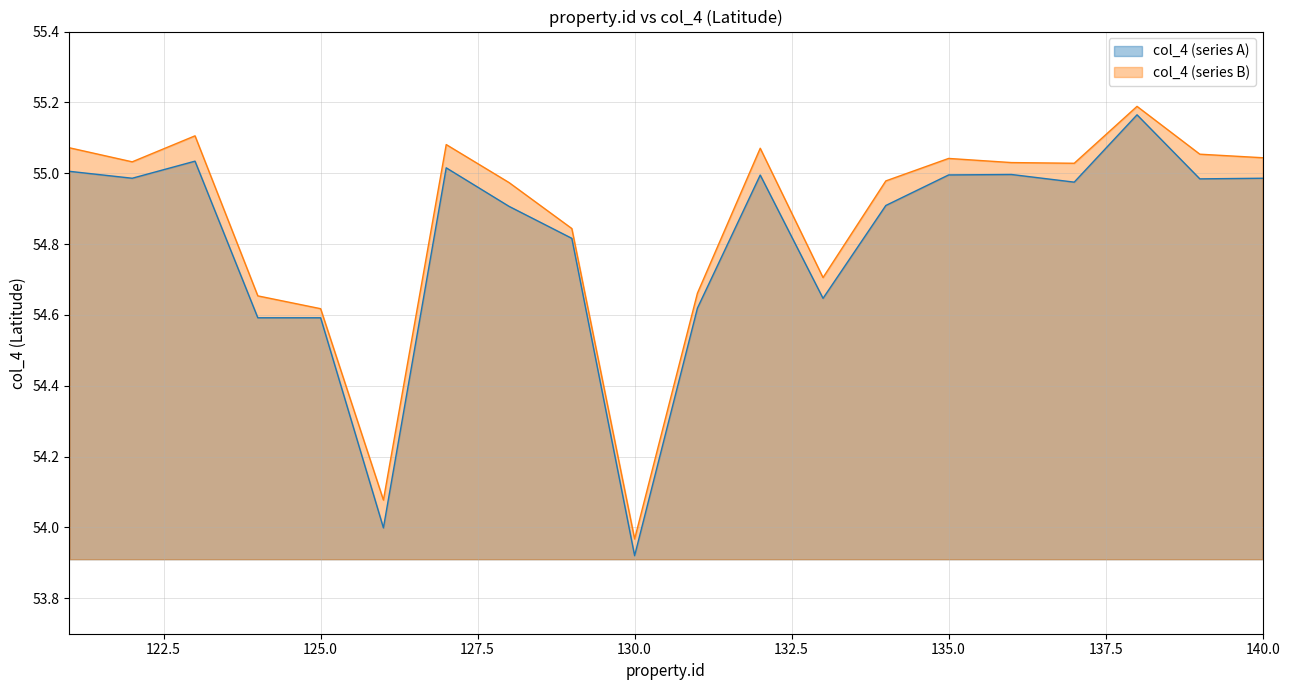

The value at 124 is 54.6. True or false?

True